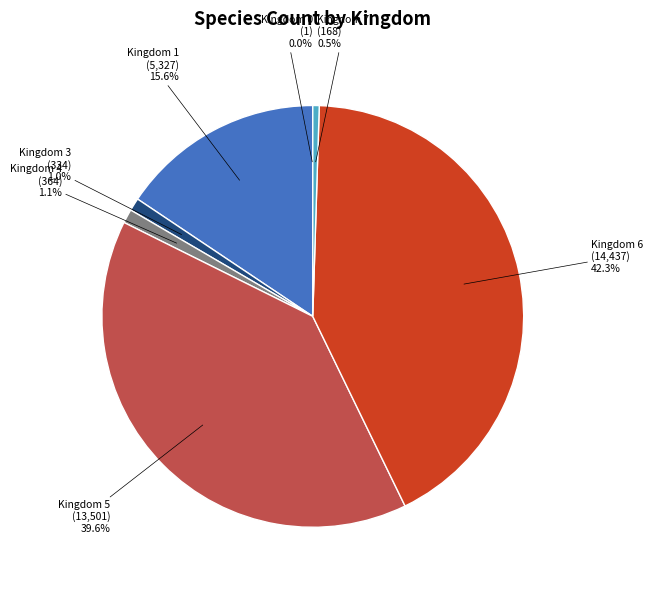

Does any single category account for the majority?

No